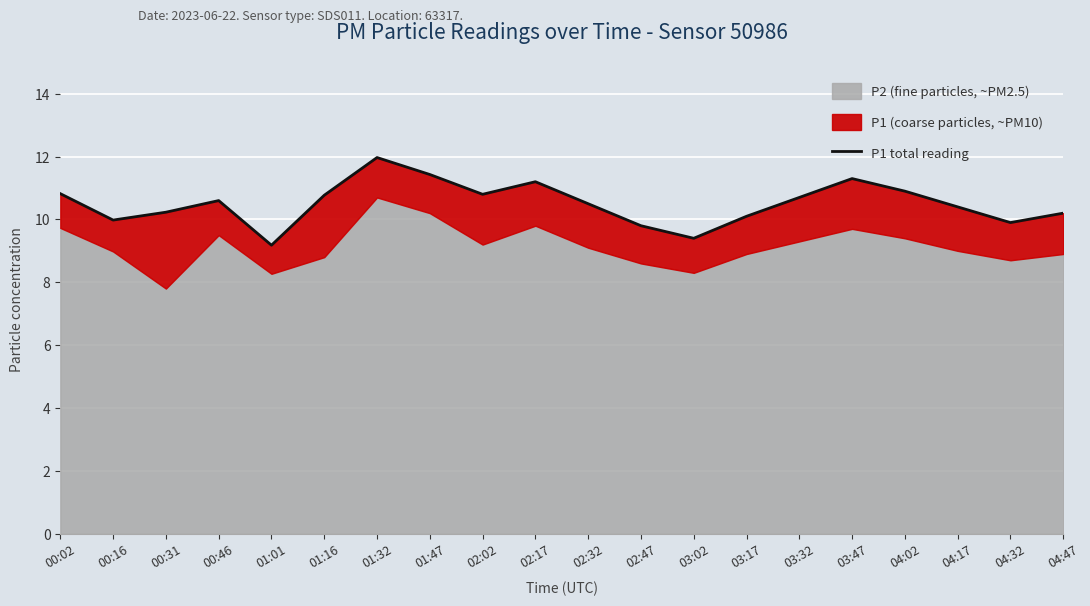

What is the difference between the second highest and second lowest values?

2.0